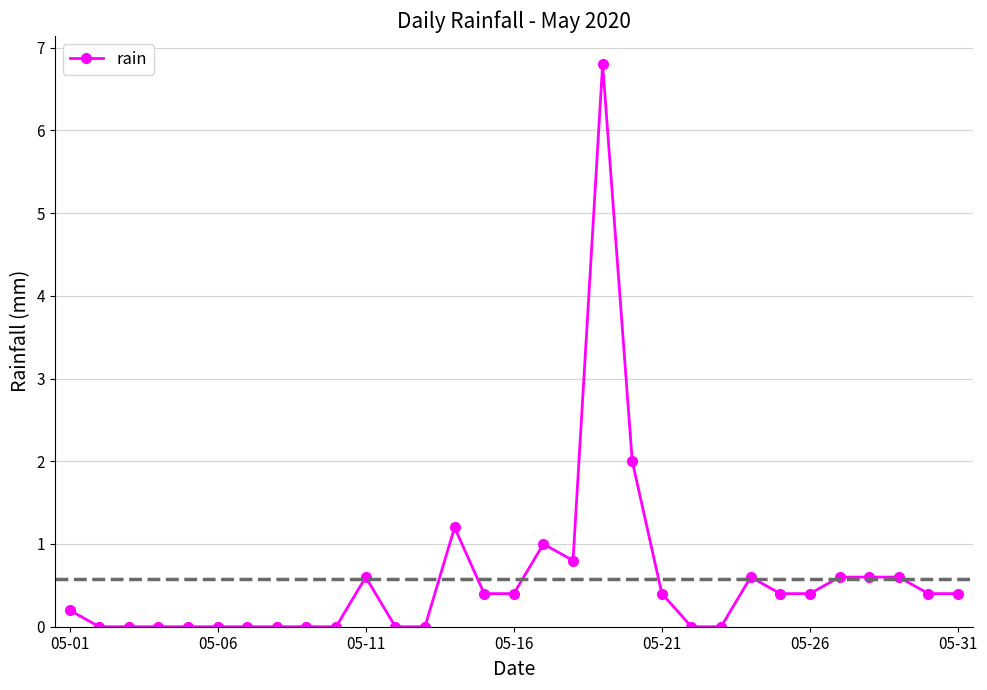

What is the value of the 29th point from the left?

0.6